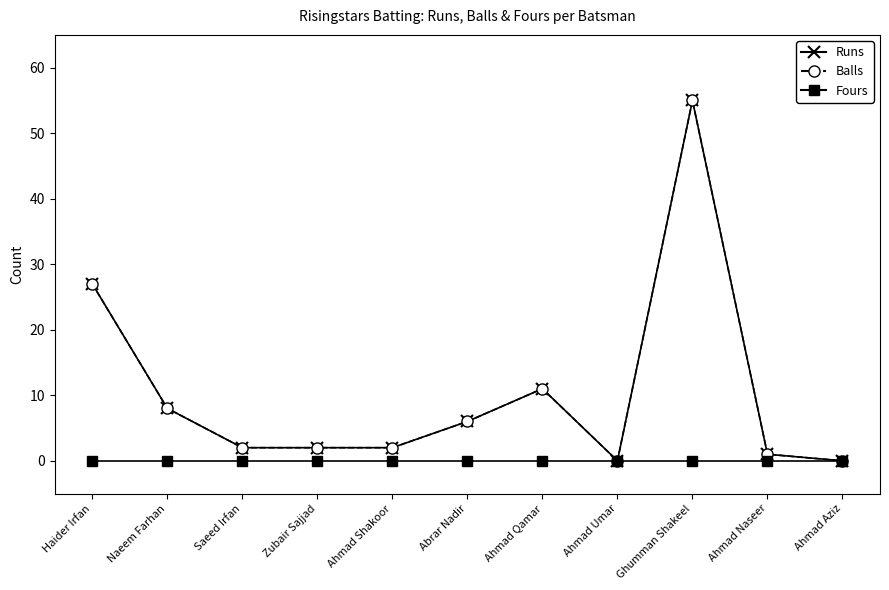

Is this an area chart (filled region under the line)?

No